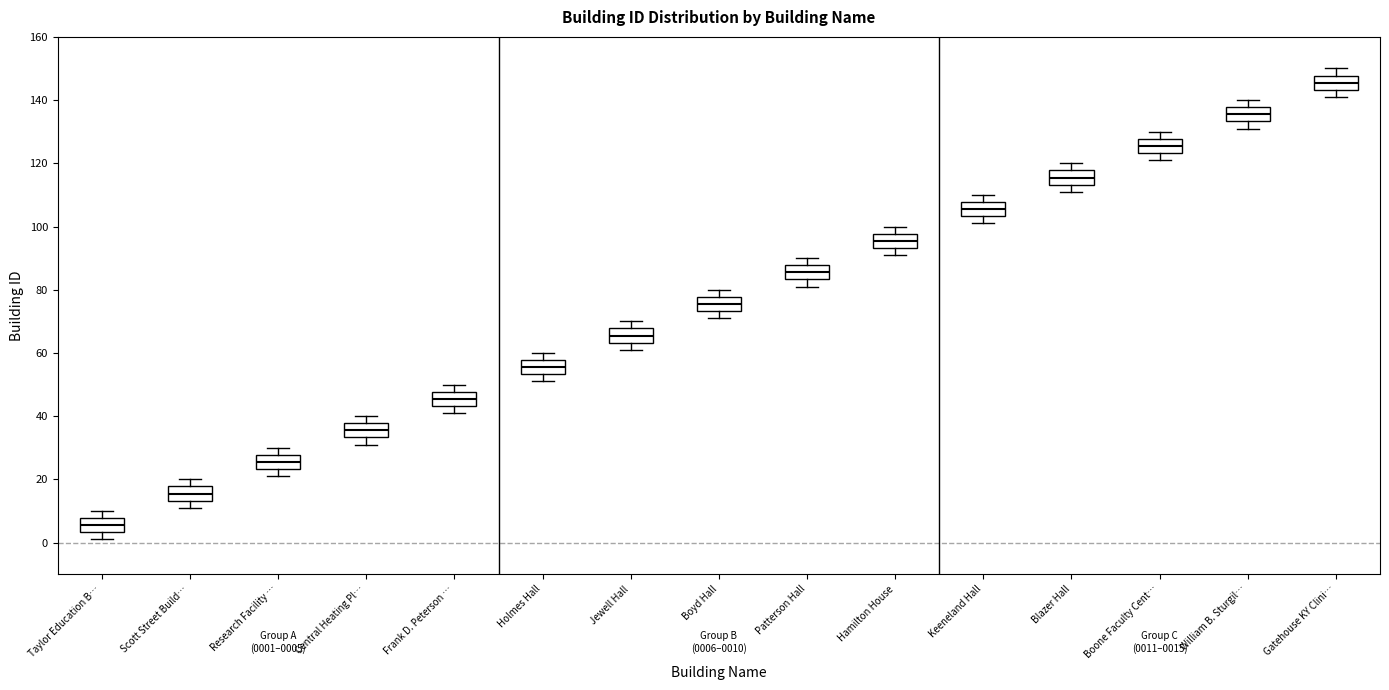

Which box's median line is the highest?

Gatehouse KY Clini…